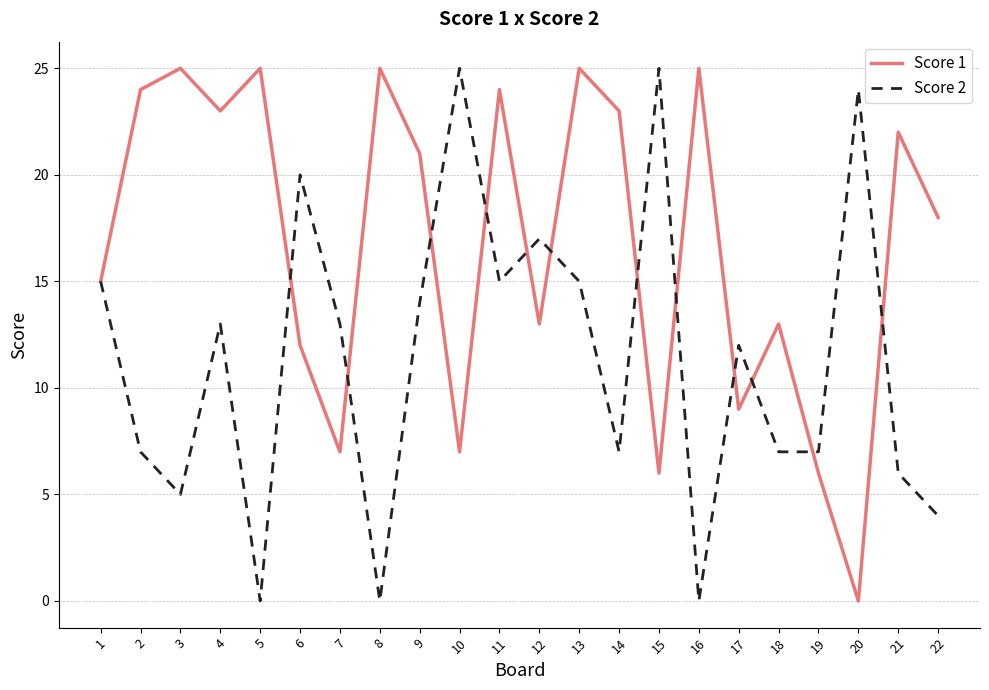

Reading left to right, what are all the values shown in this chart?

Score 1: 15	24	25	23	25	12	7	25	21	7	24	13	25	23	6	25	9	13	6	0	22	18
Score 2: 15	7	5	13	0	20	13	0	14	25	15	17	15	7	25	0	12	7	7	24	6	4